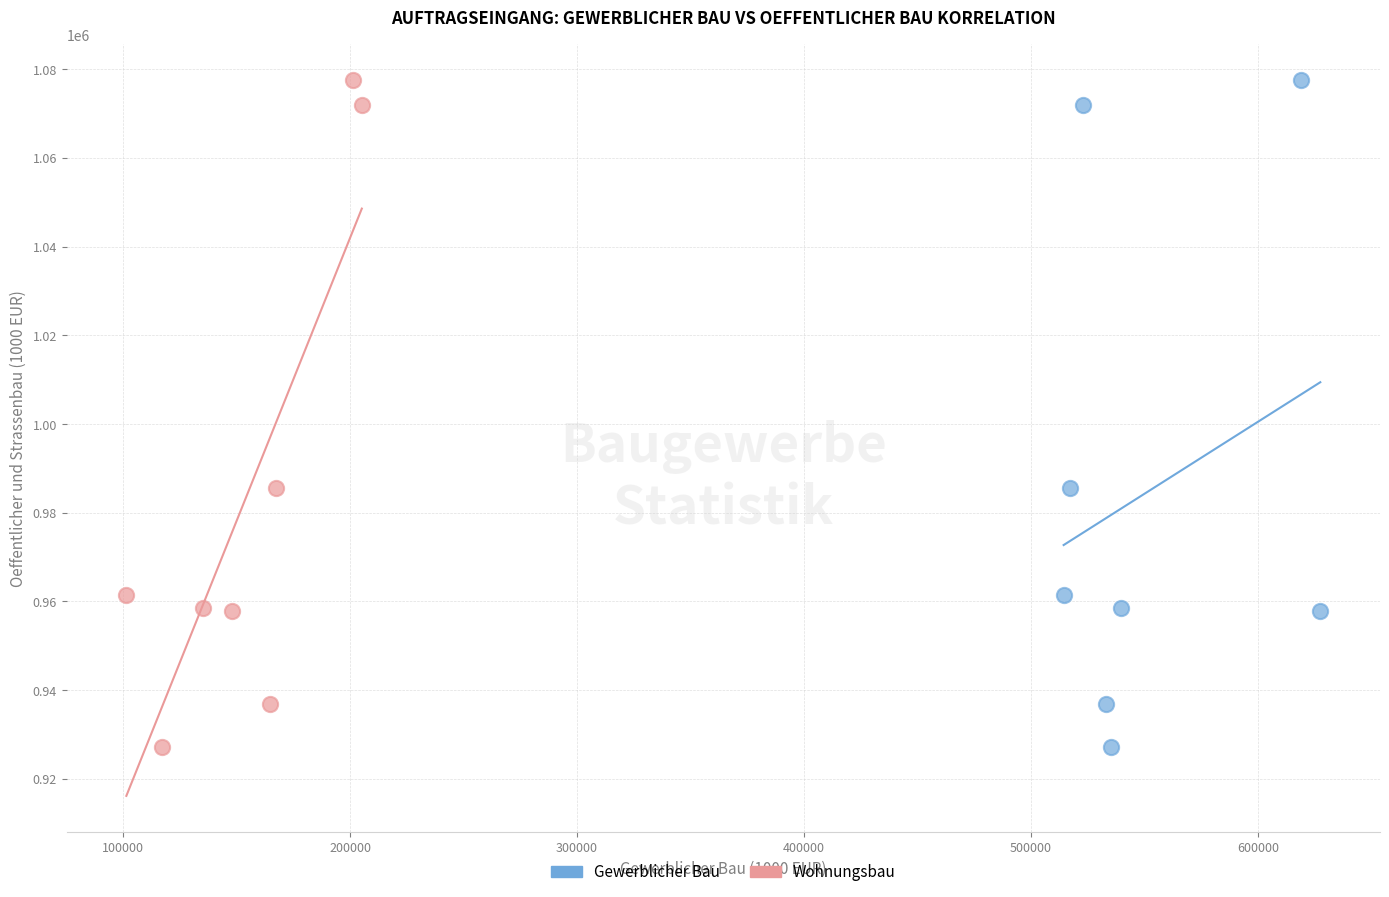

What are all the series names shown in the legend?

Gewerblicher Bau, Wohnungsbau